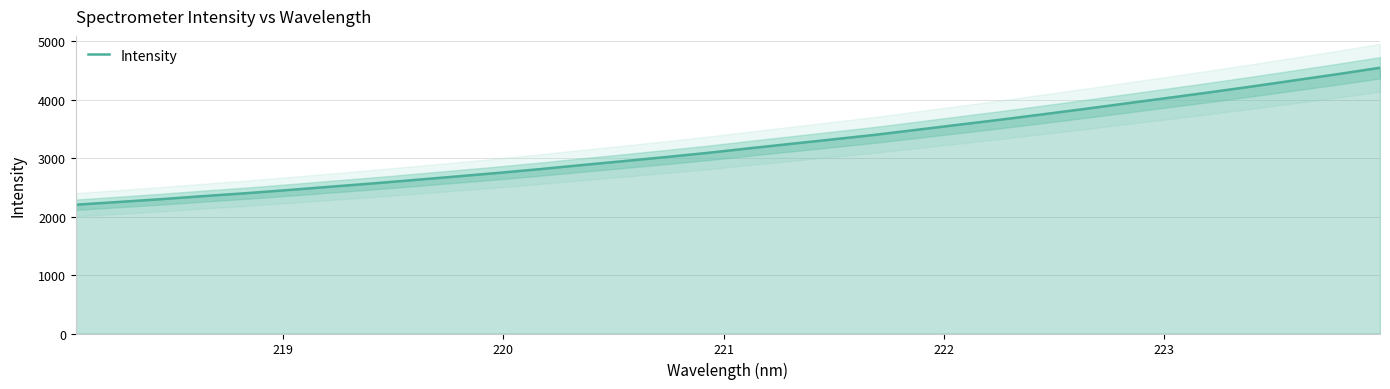

What is the maximum value for Intensity?

4549.7